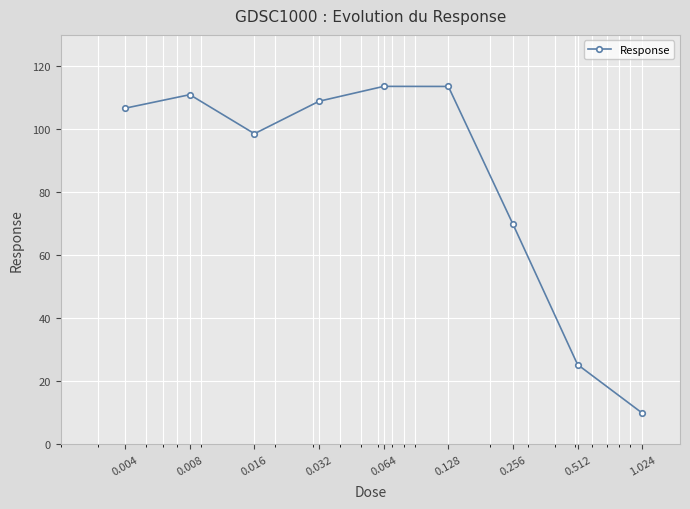

What is the smallest value displayed?

9.9